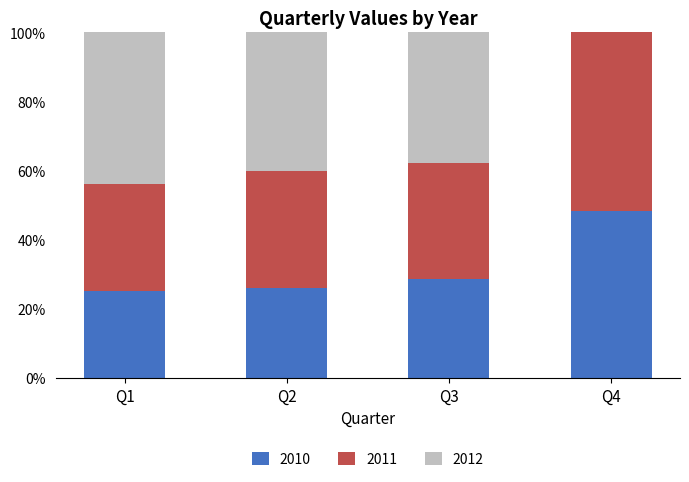

True or false: 2010 has a value of 46.6 at Q2.

False